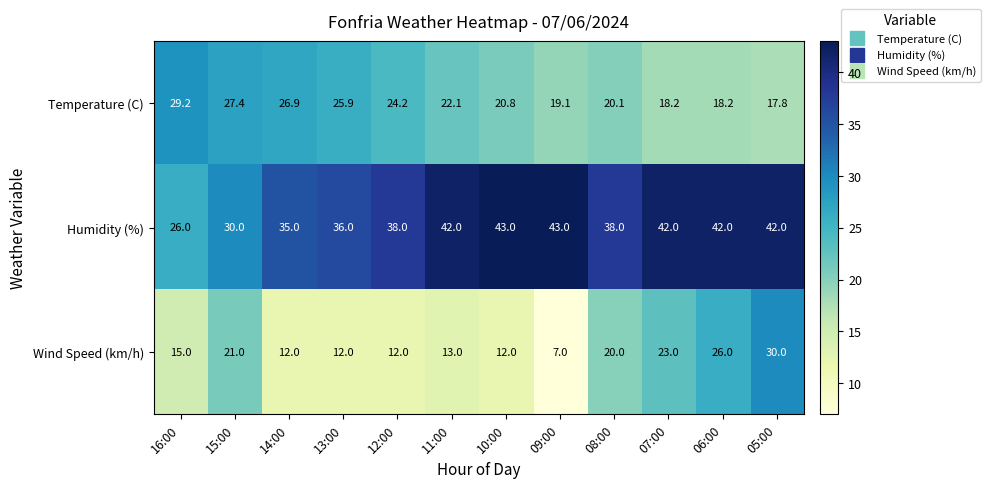

Rank the series by their average value, from lowest to highest.

Wind Speed (km/h), Temperature (C), Humidity (%)